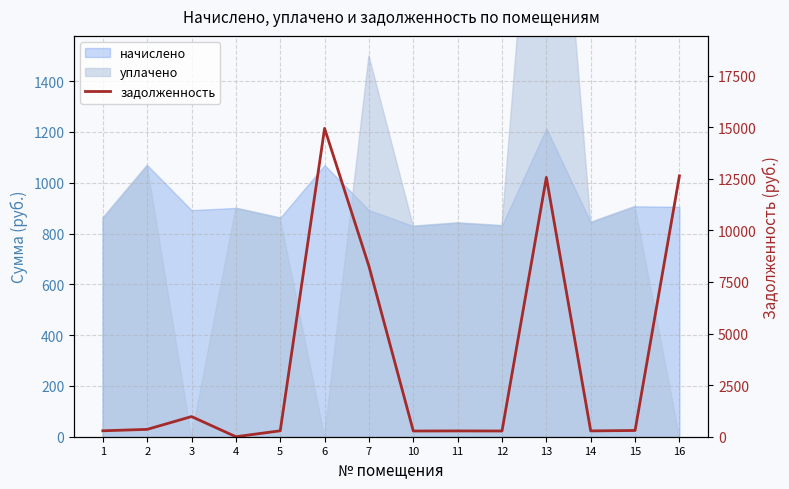

List the labels in order of value, smallest first.

4, 10, 12, 11, 14, 1, 5, 15, 2, 3, 7, 13, 16, 6